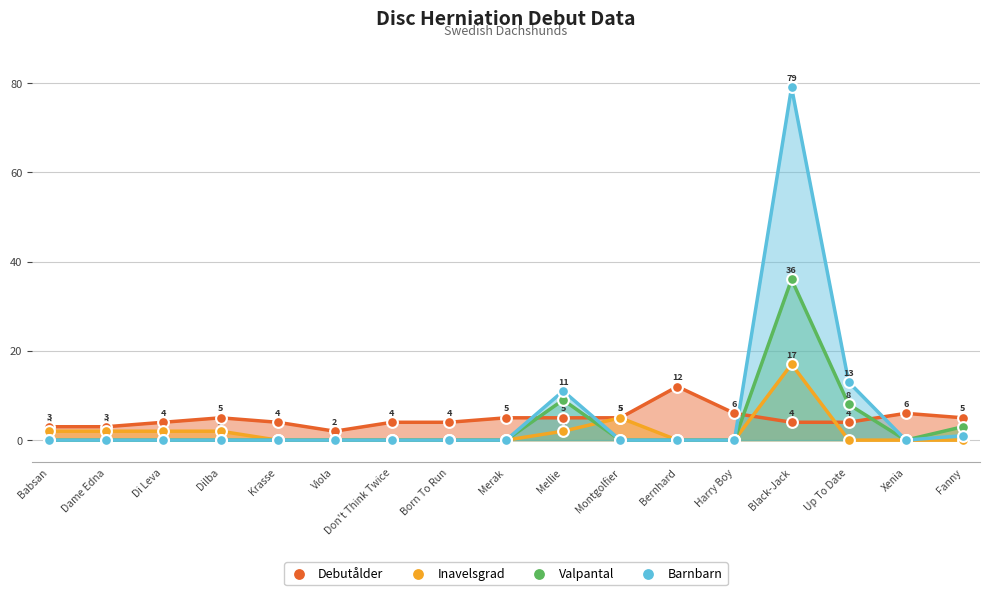

Across all series, what Y value is closest to 39?

36